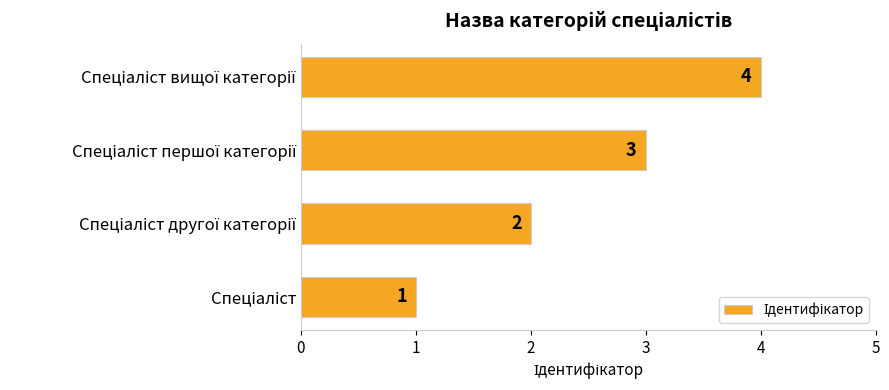

Count the values in the range 2 to 4.

3